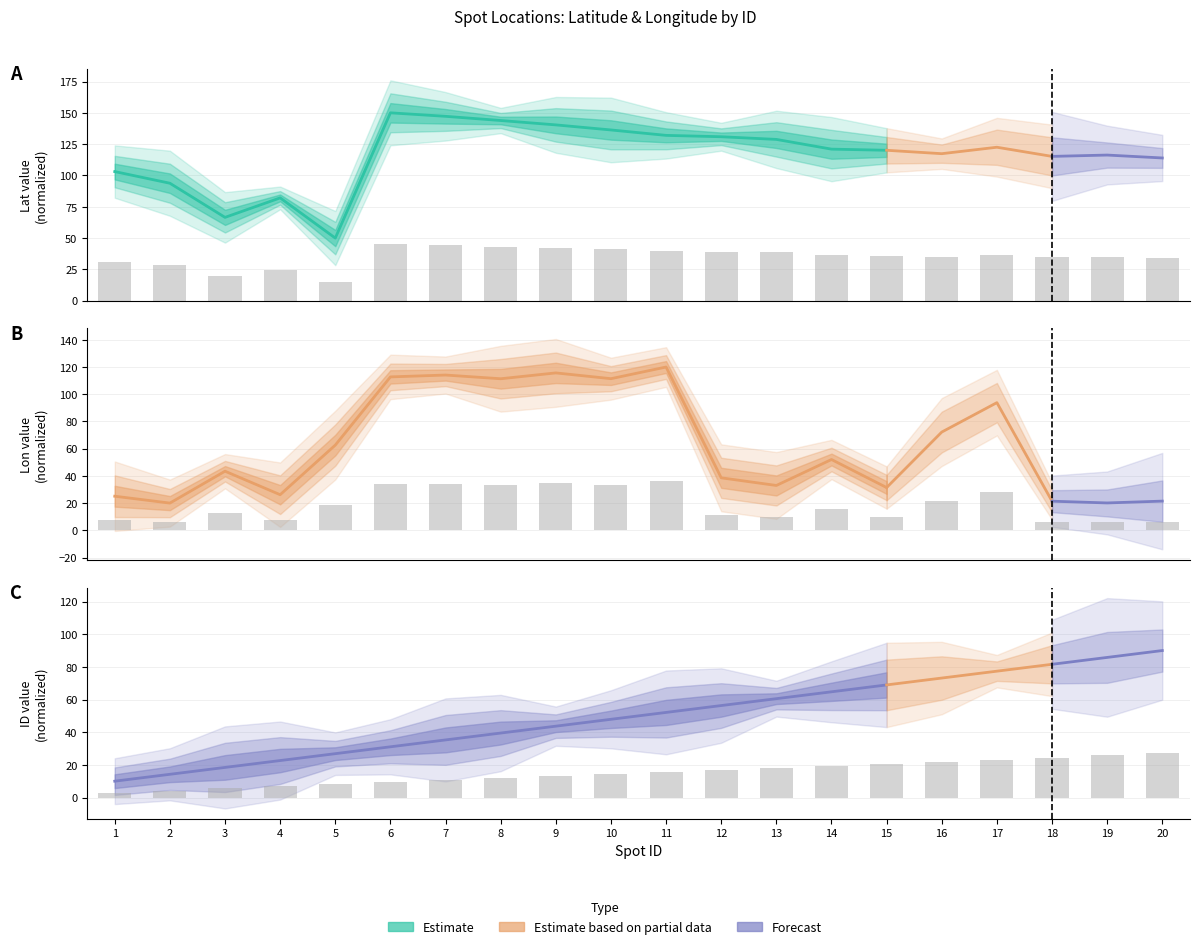

How many data points does each series have?

20